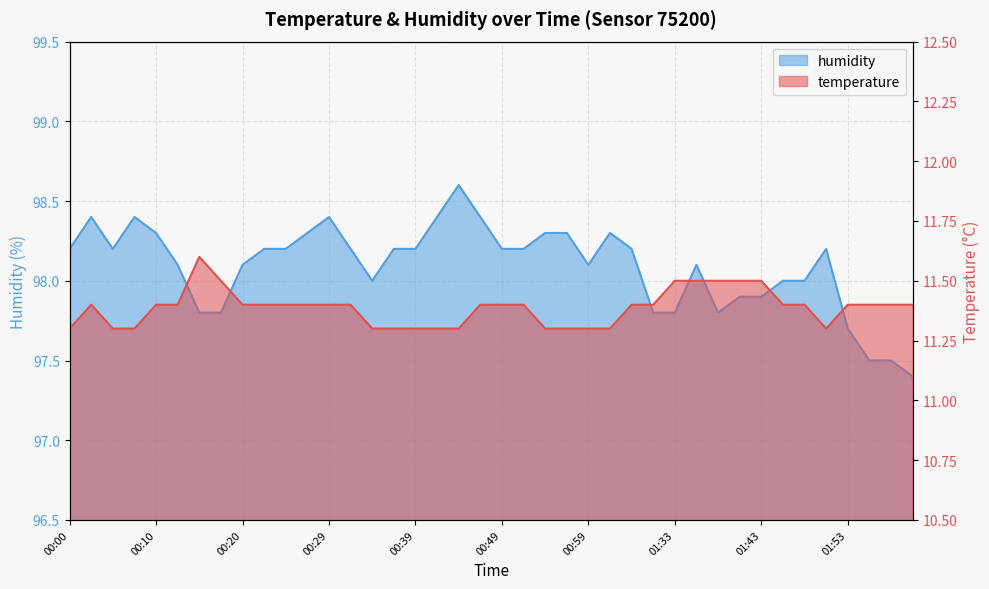

What is the difference between the highest and lowest values at 00:00?

86.9